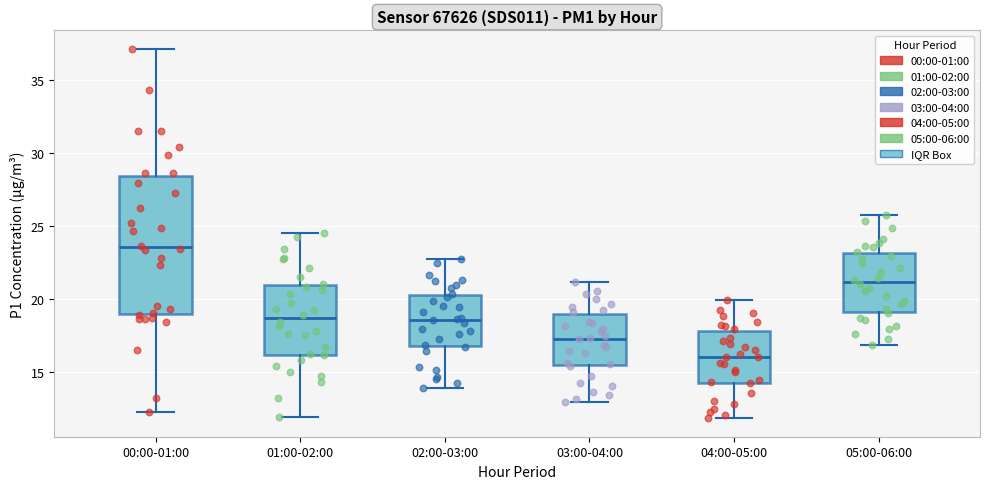

Where does the upper whisker of the box for 00:00-01:00 end on the y-axis? The values are not printed on the chart, so give them approximately, as read against the axis.

37.0